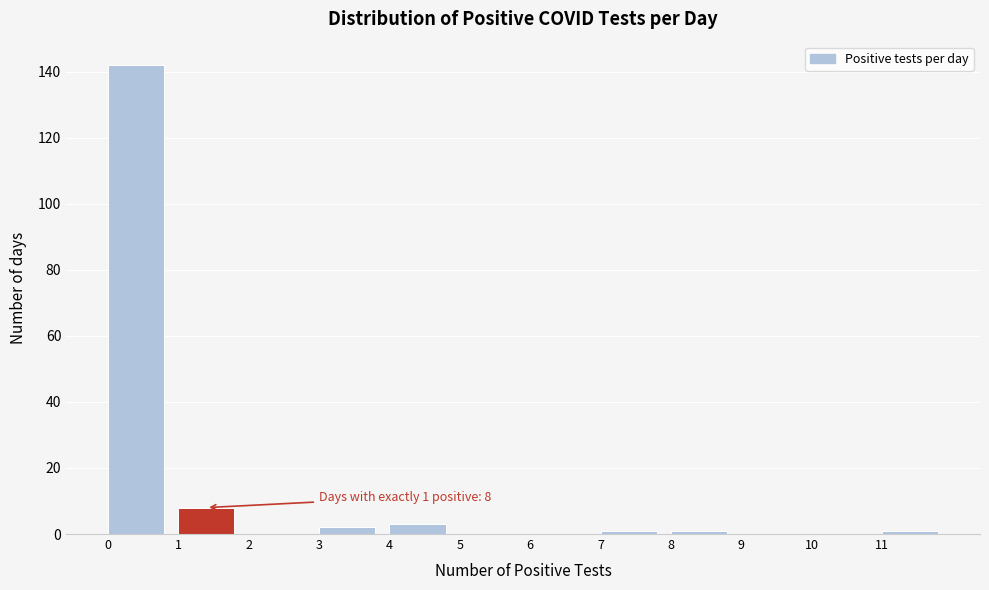

Over which range of the x-axis is the bar tallest?

0 to 1